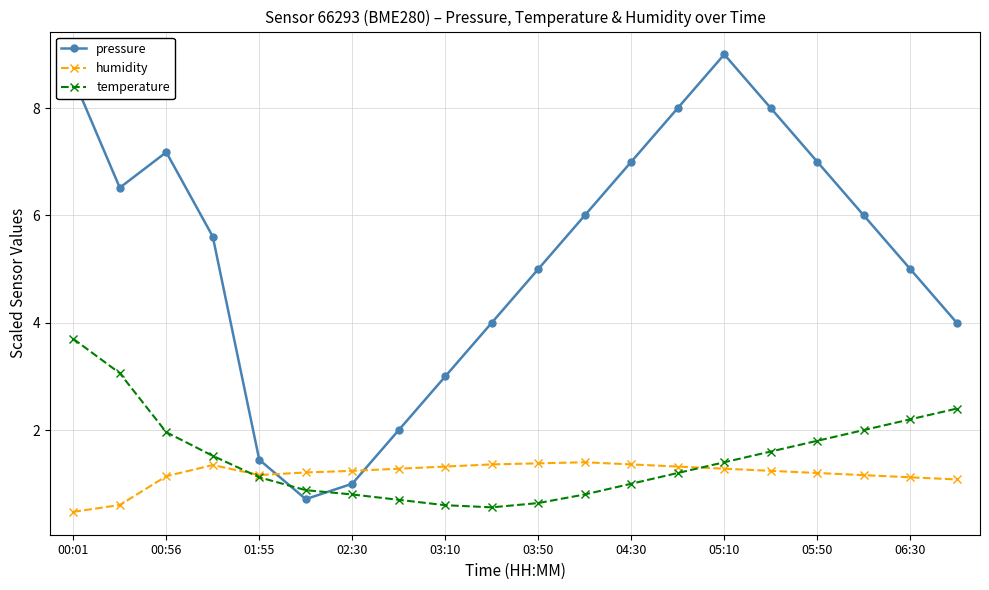

List the series in order of their peak value, lowest first.

humidity, temperature, pressure